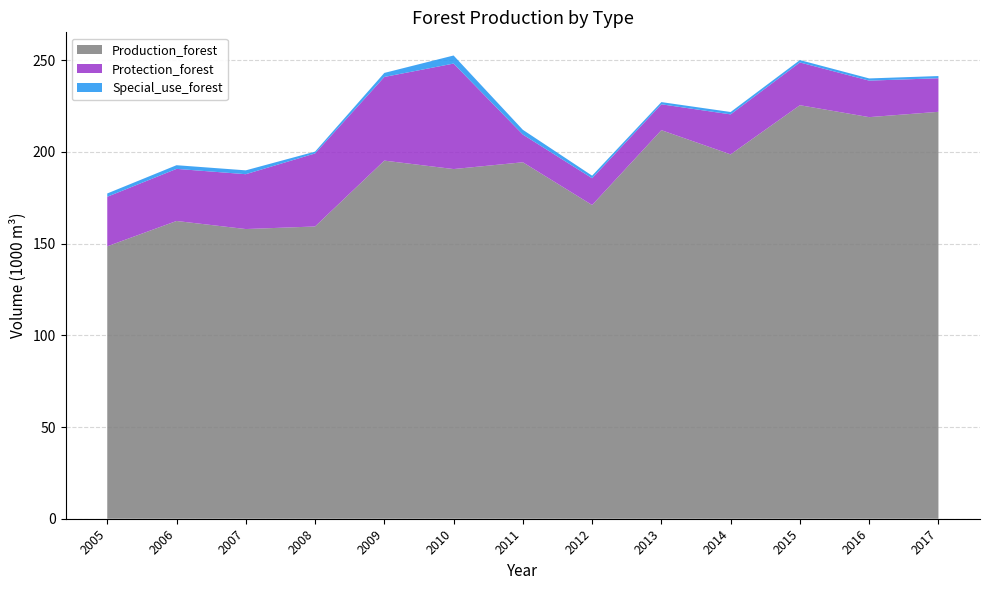

Reading left to right, transcribe all the data shown in this chart.

Production_forest: 2005=148.5	2006=162.3	2007=157.9	2008=159.3	2009=195.2	2010=190.6	2011=194.3	2012=171.0	2013=211.8	2014=198.6	2015=225.4	2016=218.9	2017=221.8
Protection_forest: 2005=27.0	2006=28.4	2007=29.9	2008=39.8	2009=45.6	2010=57.5	2011=15.1	2012=14.6	2013=14.1	2014=21.8	2015=23.3	2016=19.9	2017=18.3
Special_use_forest: 2005=1.8	2006=2.0	2007=2.1	2008=1.0	2009=2.2	2010=4.4	2011=2.6	2012=1.4	2013=1.2	2014=1.3	2015=1.3	2016=1.2	2017=1.2